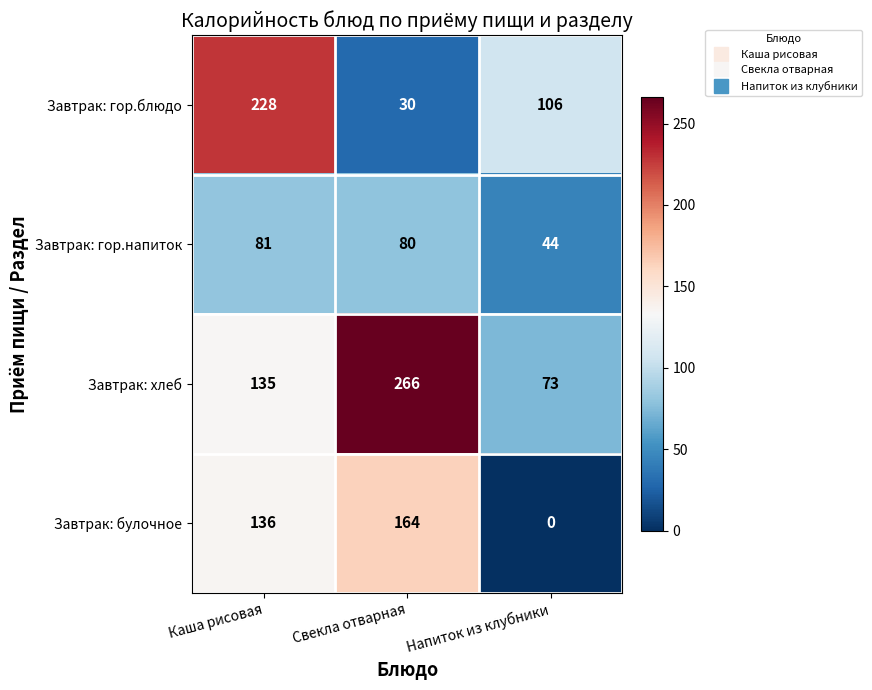

Reading right to left, what are all the values shown in this chart?

Завтрак: гор.блюдо: Напиток из клубники=106	Свекла отварная=30	Каша рисовая=228
Завтрак: гор.напиток: Напиток из клубники=44	Свекла отварная=80	Каша рисовая=81
Завтрак: хлеб: Напиток из клубники=73	Свекла отварная=266	Каша рисовая=135
Завтрак: булочное: Напиток из клубники=0	Свекла отварная=164	Каша рисовая=136